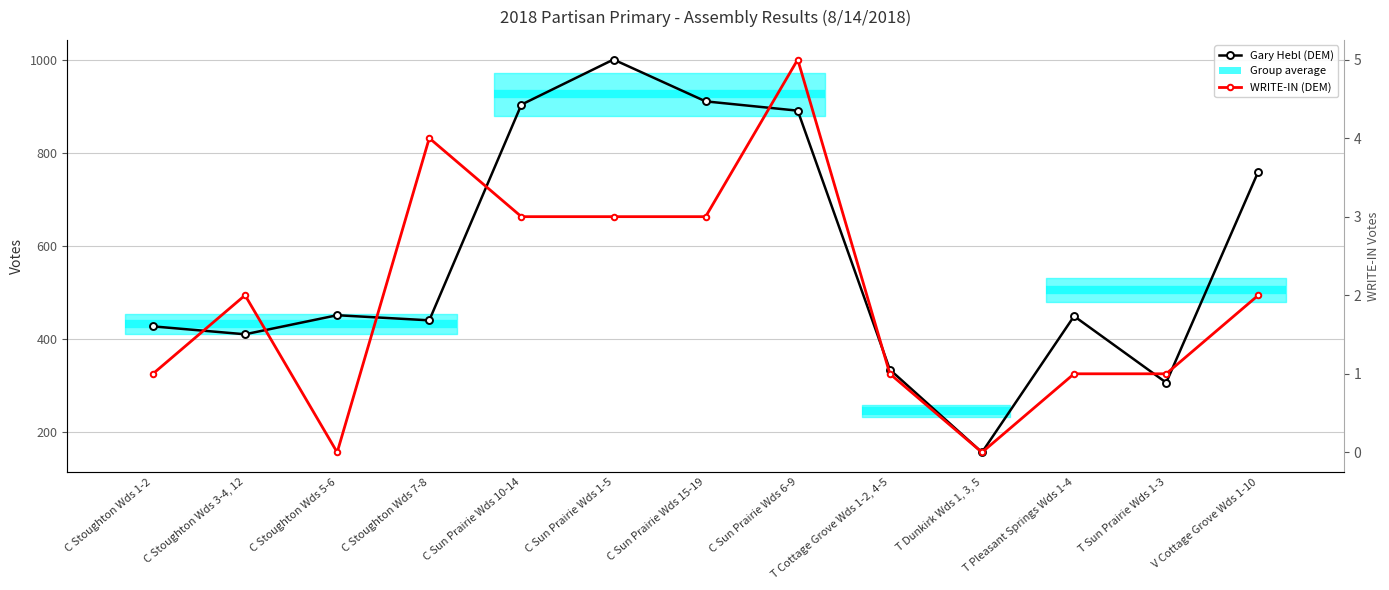

True or false: WRITE-IN (DEM) has a value of 1 at C Stoughton Wds 7-8.

False